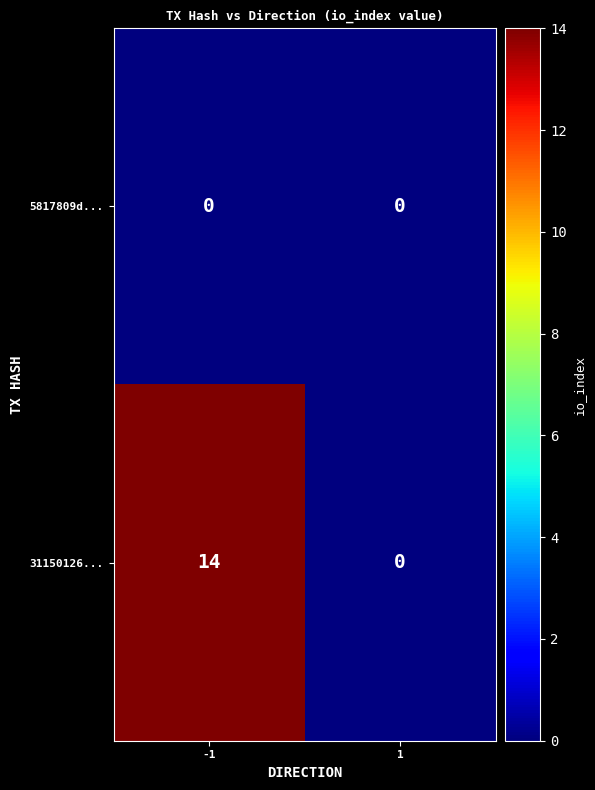

Read the 31150126... value at -1, to the nearest 10.

10